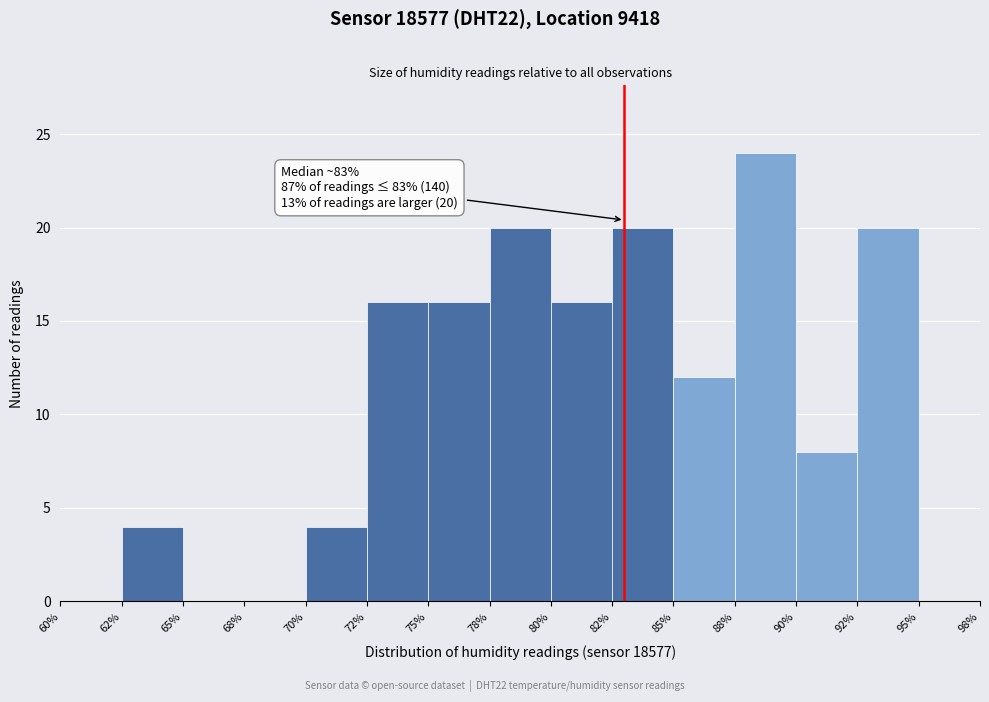

Reading right to left, transcribe all the data shown in this chart.

95%=0	92%=20	90%=8	88%=24	85%=12	82%=20	80%=16	78%=20	75%=16	72%=16	70%=4	68%=0	65%=0	62%=4	60%=0